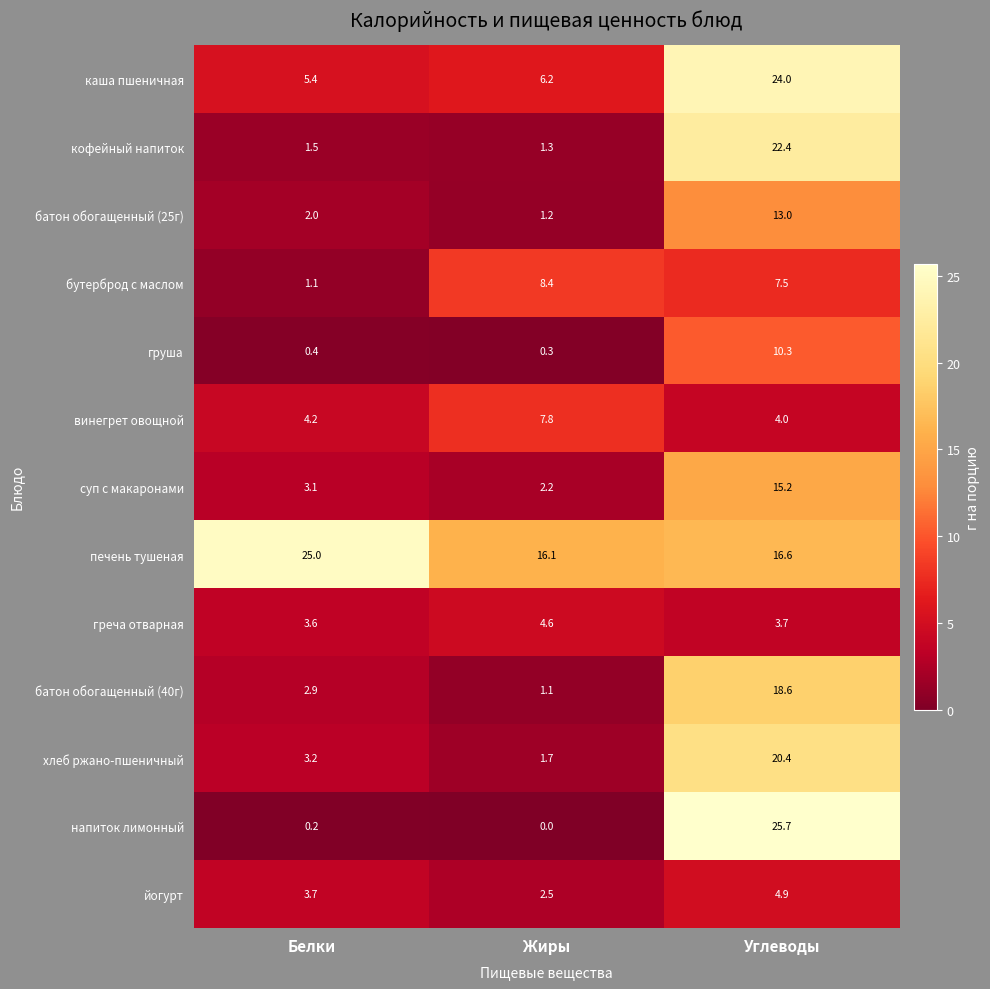

At which category is the sum across all series the highest?

Углеводы